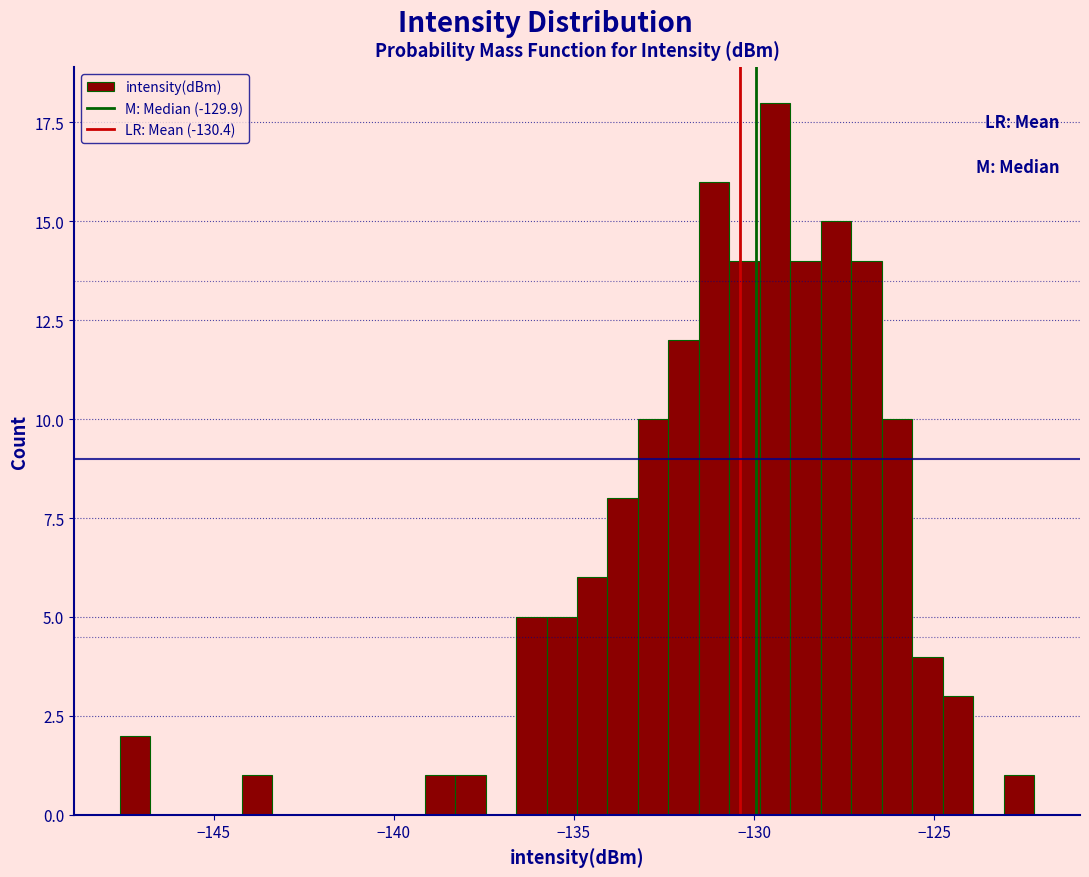

Around what value on the x-axis is the tallest bar? Give the approximate position of its centre, as read against the axis.

-129.5